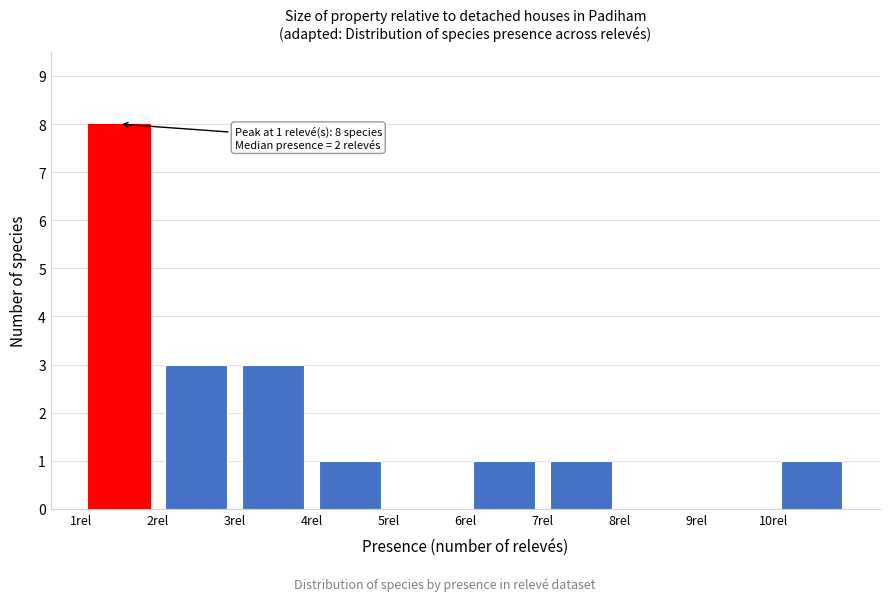

Over which range of the x-axis is the bar tallest?

1 to 2